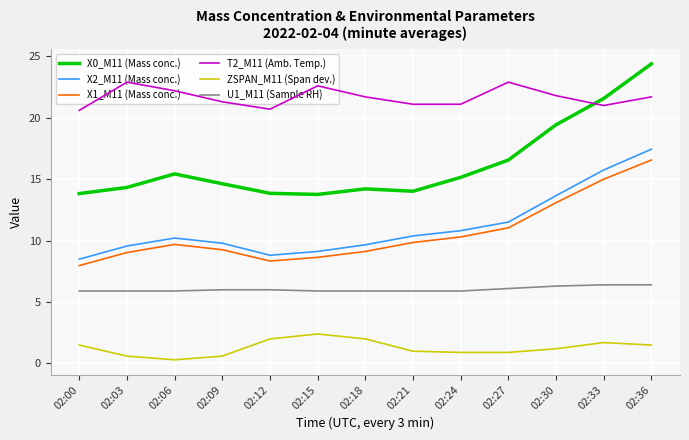

Between 02:12 and 02:36, which series saw the biggest shift?

X0_M11 (Mass conc.)